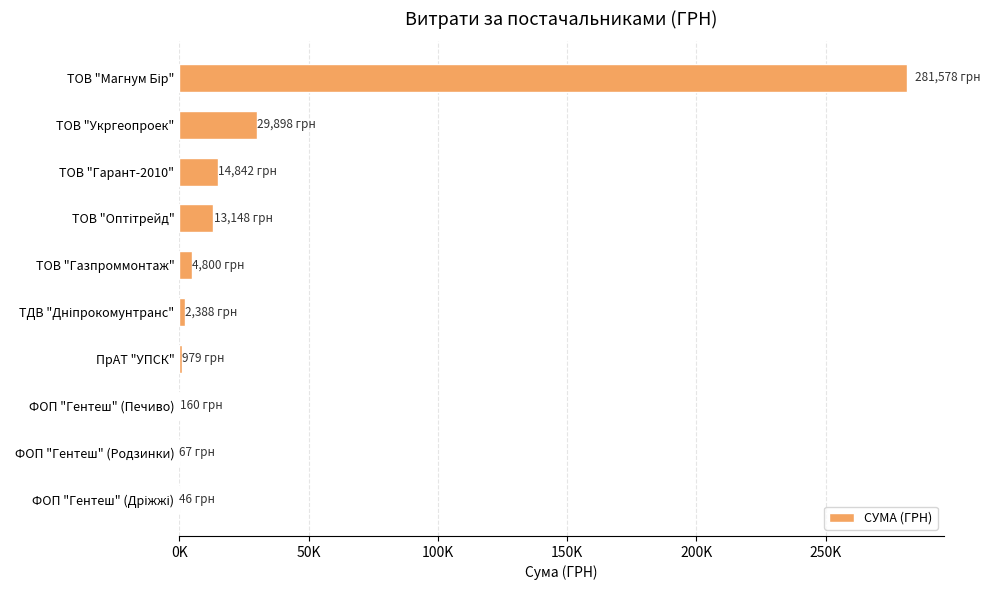

What is the minimum value shown in the chart?

46.0